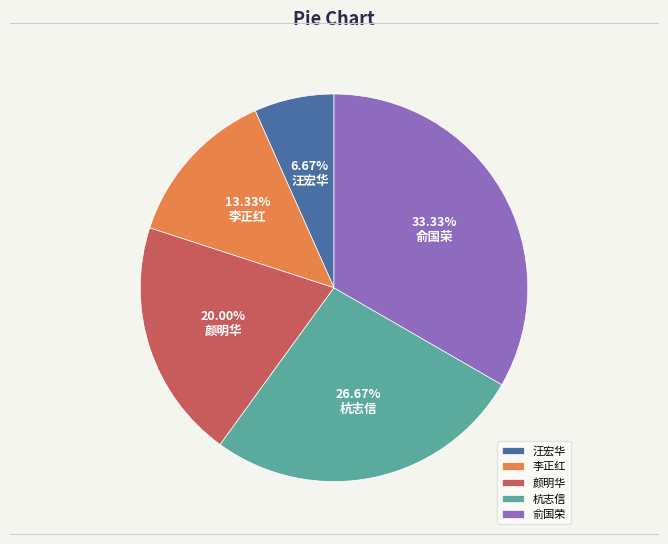

Between 杭志信 and 汪宏华, which is larger?

杭志信